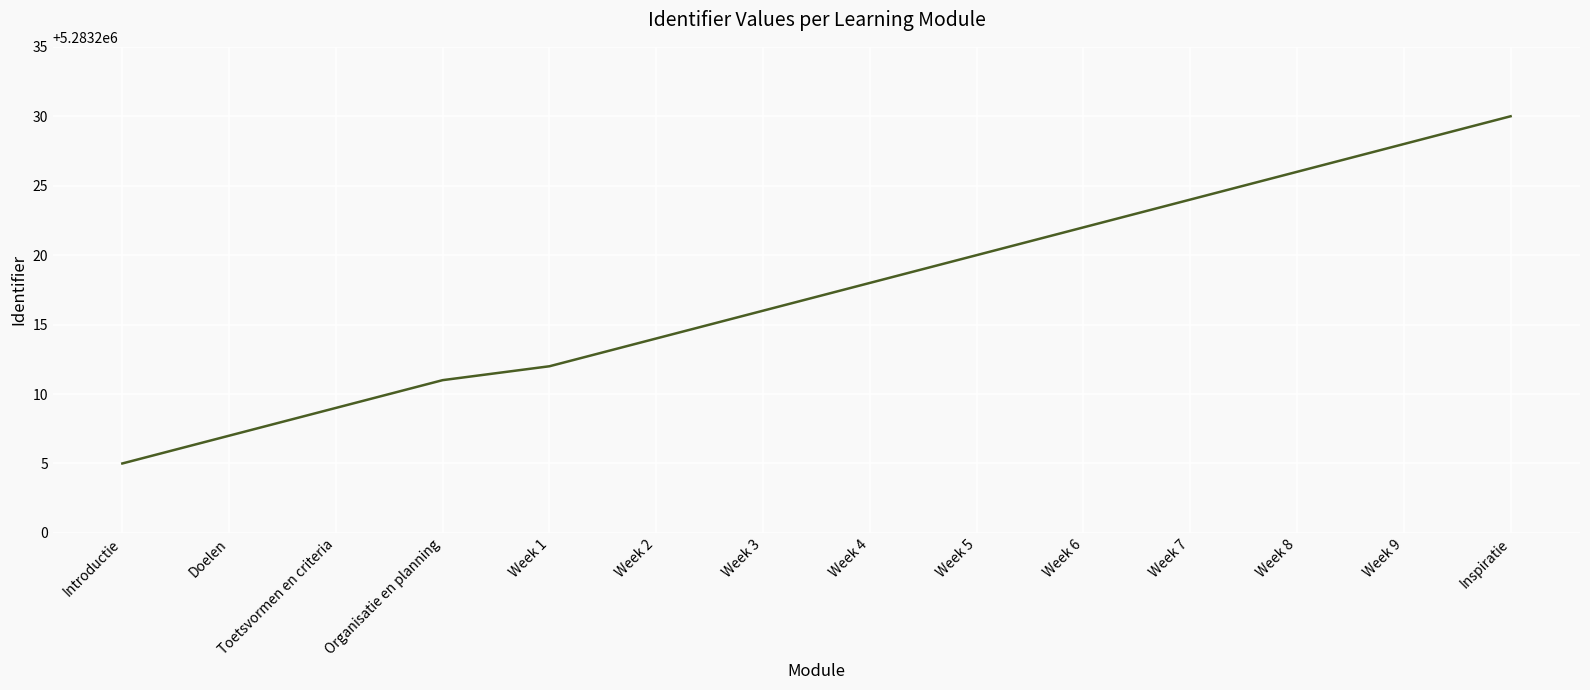

List the labels in order of value, smallest first.

Introductie, Doelen, Toetsvormen en criteria, Organisatie en planning, Week 1, Week 2, Week 3, Week 4, Week 5, Week 6, Week 7, Week 8, Week 9, Inspiratie